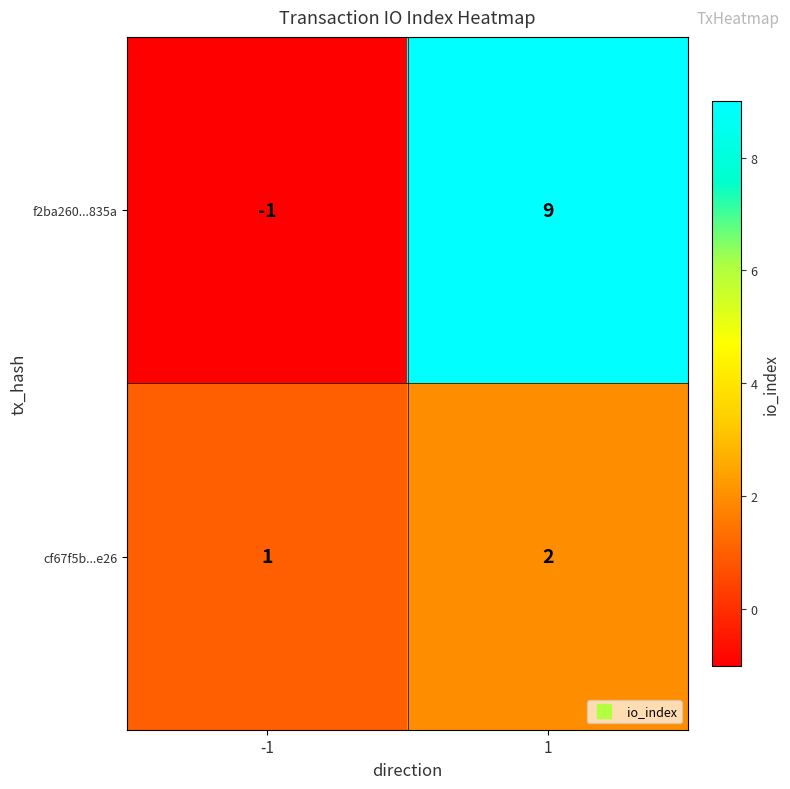

Reading left to right, transcribe all the data shown in this chart.

f2ba260...835a: -1=-1	1=9
cf67f5b...e26: -1=1	1=2